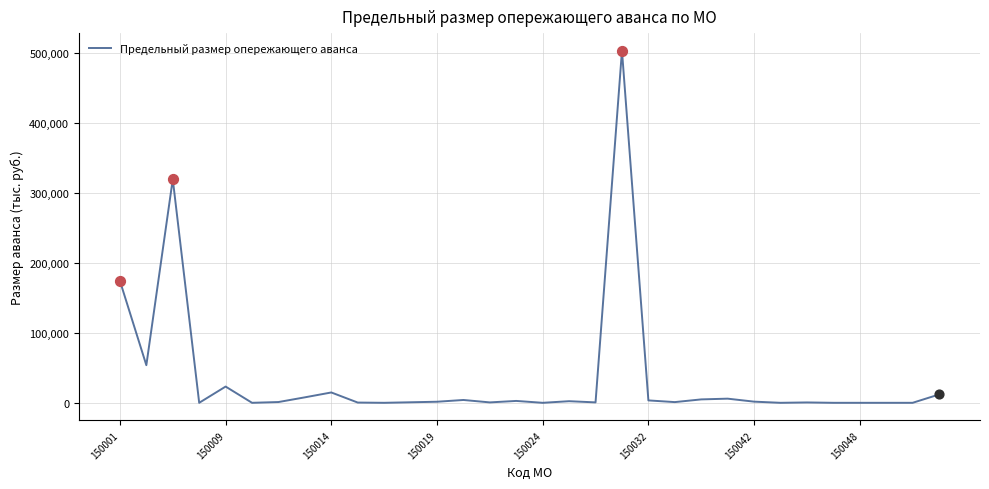

What is the maximum value shown in the chart?

503000.0